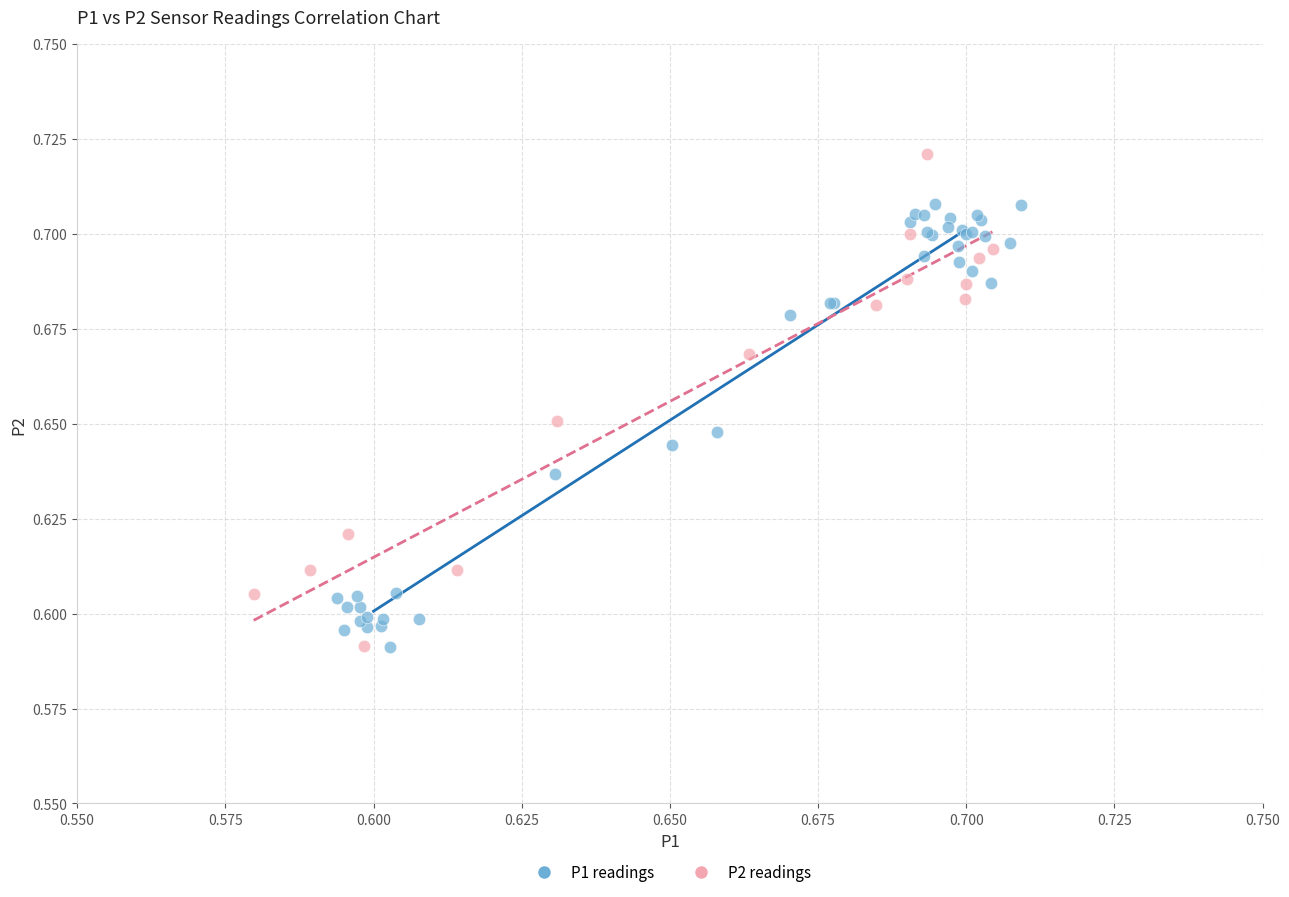

Which series reaches the maximum Y coordinate?

P2 readings